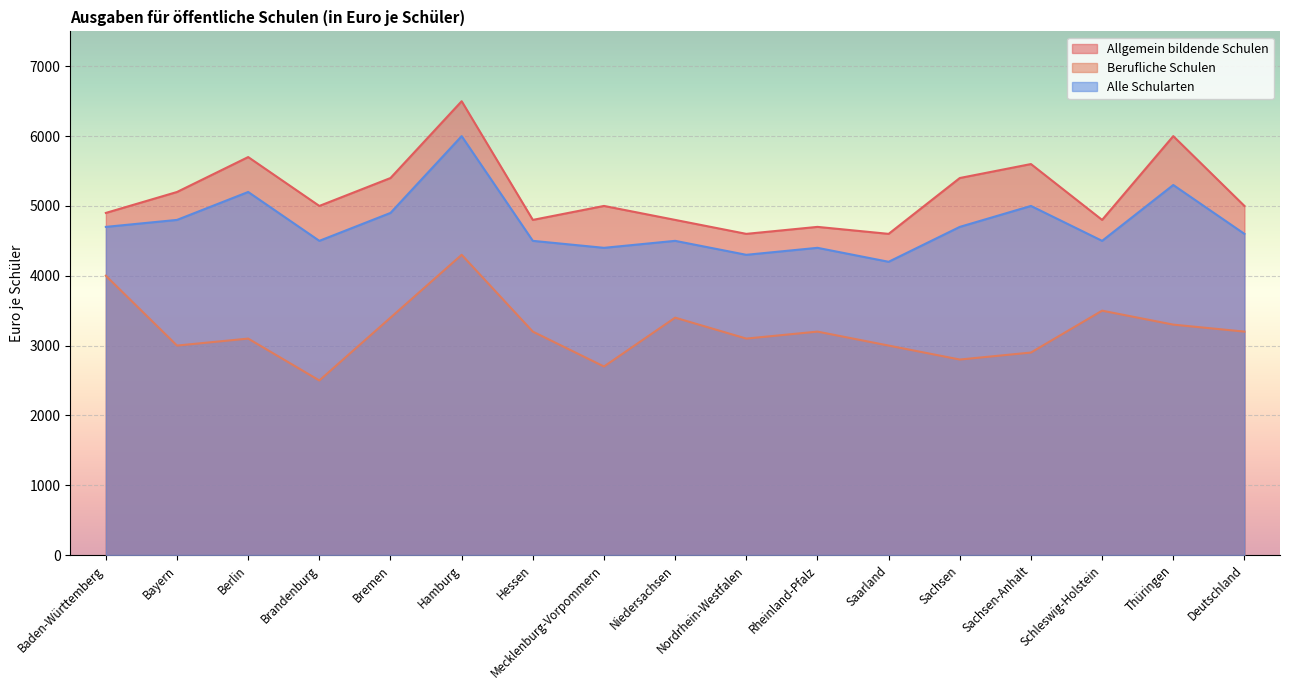

True or false: Alle Schularten has more than 0 points higher than both neighbors.

True